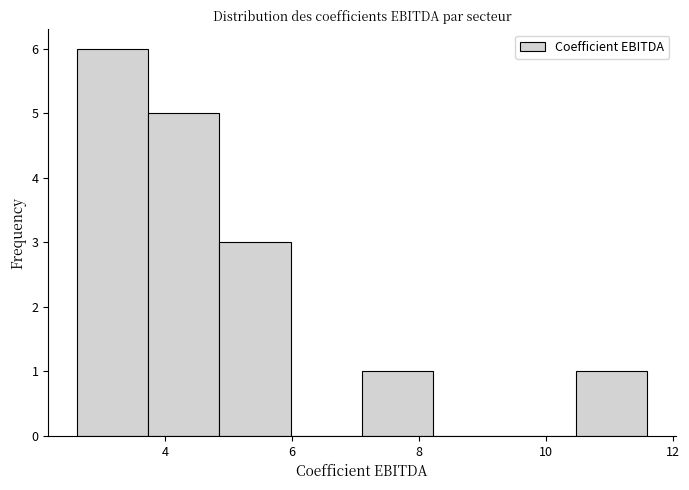

Reading left to right, transcribe this chart: for each bar, give the range it covers on the x-axis and its height. Neither the bar edges nor the heights are printed on the chart, so give them approximately, as read against the axes.

2.6 to 3.8: 6
3.8 to 4.8: 5
4.8 to 6.0: 3
6.0 to 7.2: 0
7.2 to 8.2: 1
8.2 to 9.4: 0
9.4 to 10.4: 0
10.4 to 11.6: 1